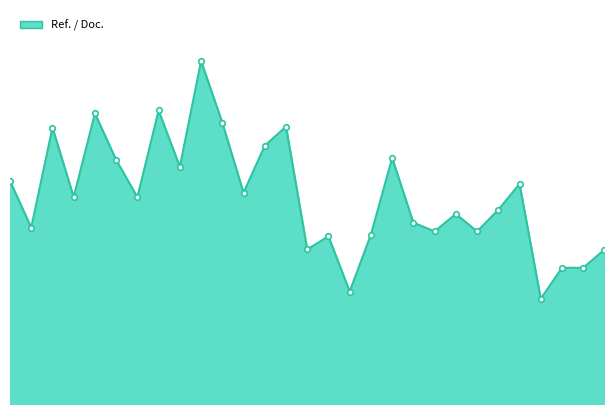

Where does the data first go above 45?

1